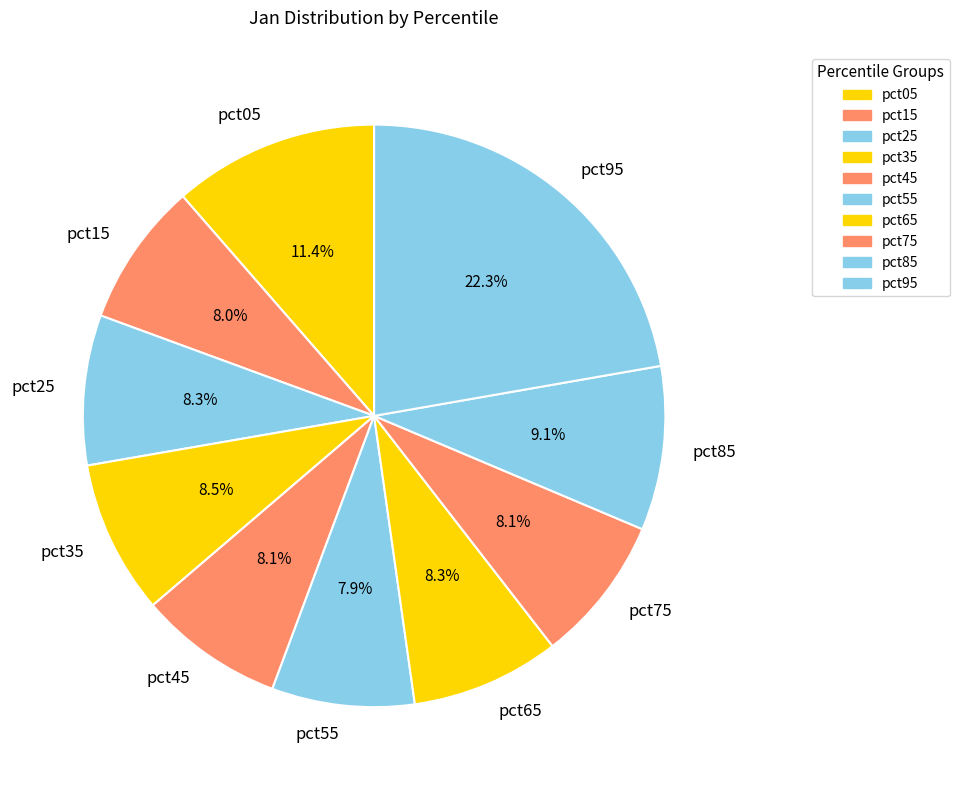

To the nearest percent, what percentage of the pie is pct15?

8%